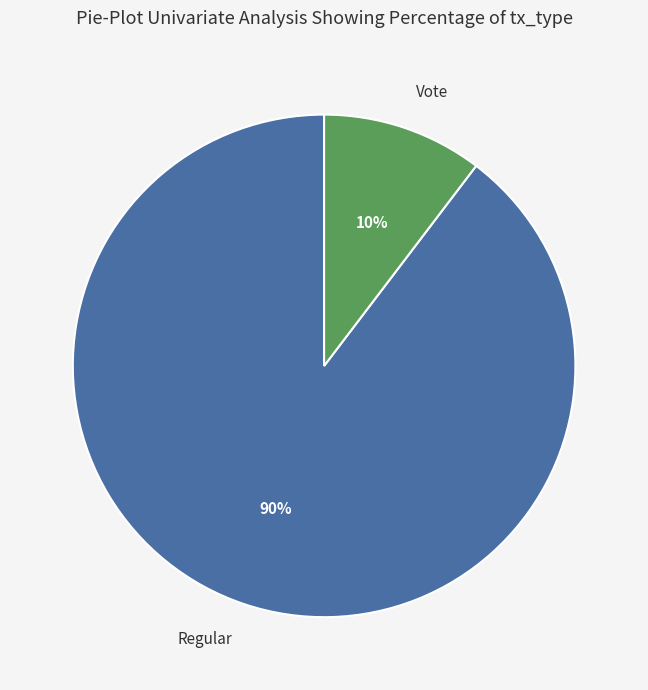

Is there a majority slice in this chart?

Yes